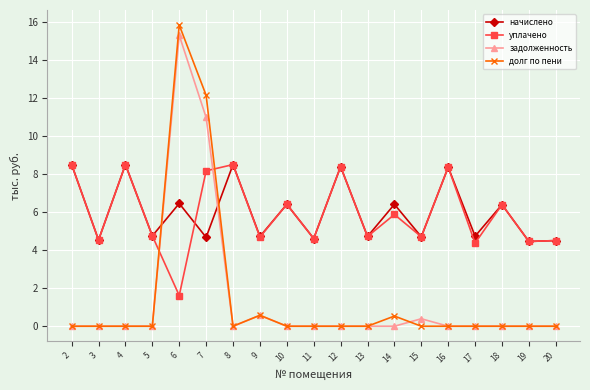

True or false: задолженность has a value of -10.1 at 17.

False